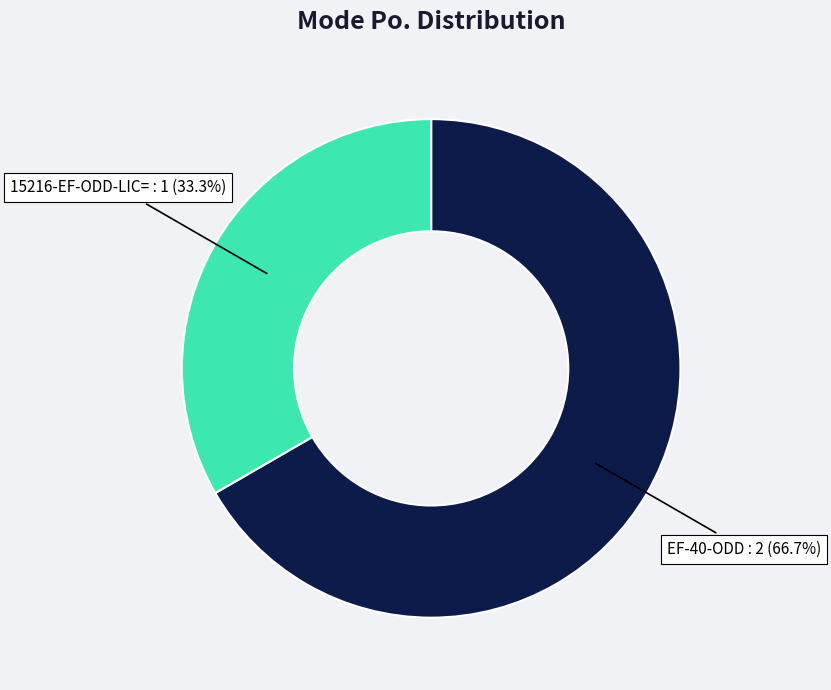

Is there a majority slice in this chart?

Yes